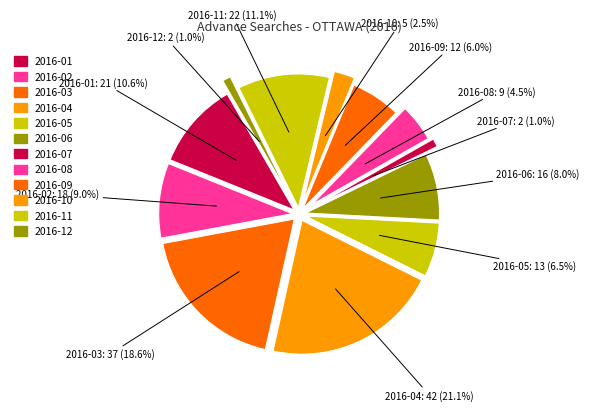

Count the number of slices in the pie.

12